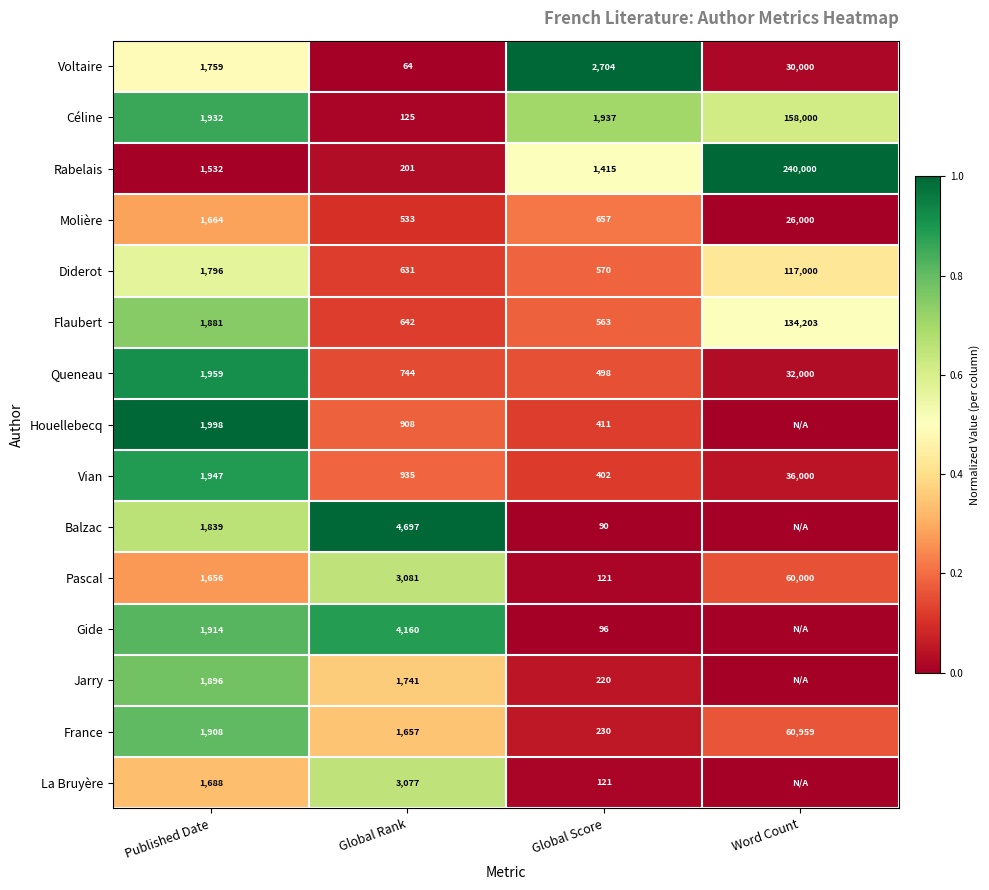

Where is Vian nearest to the value 18201?

Published Date